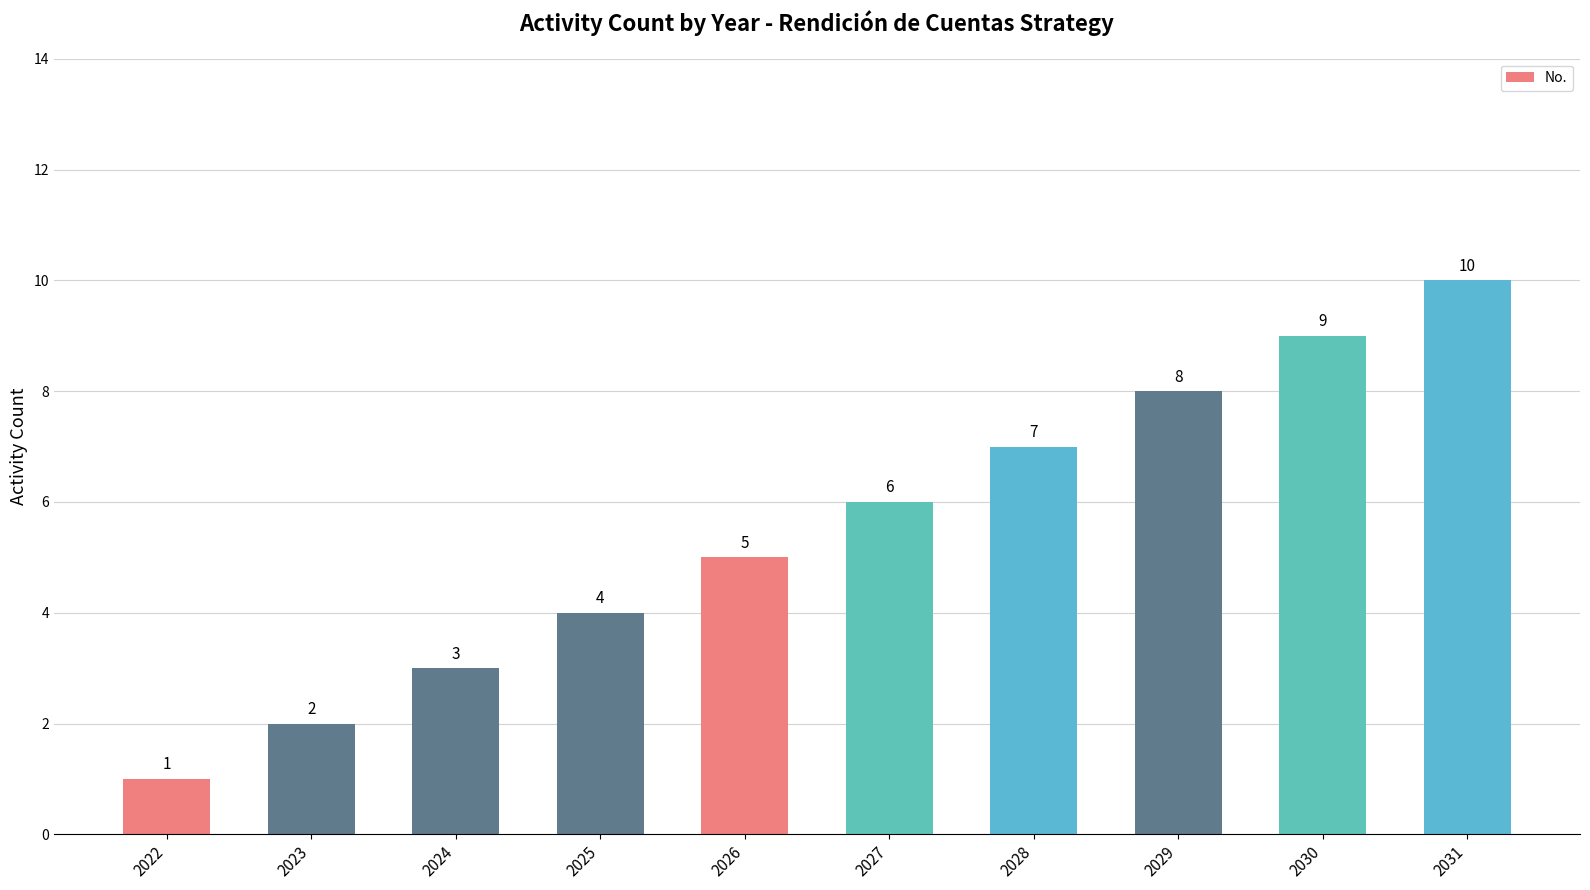

Which category has the lowest value across all series?

2022